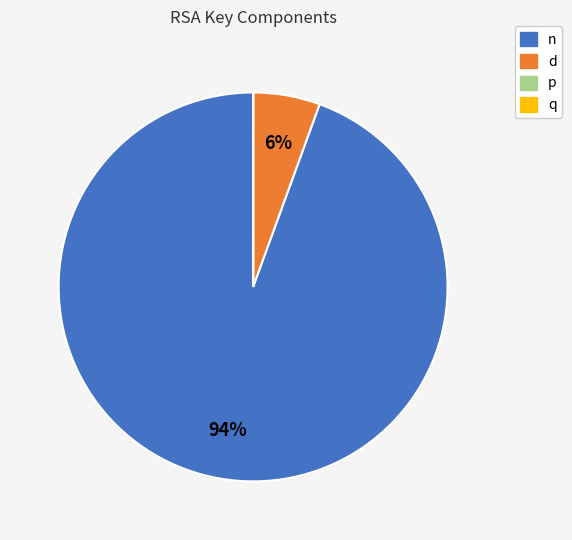

What is the majority slice?

n